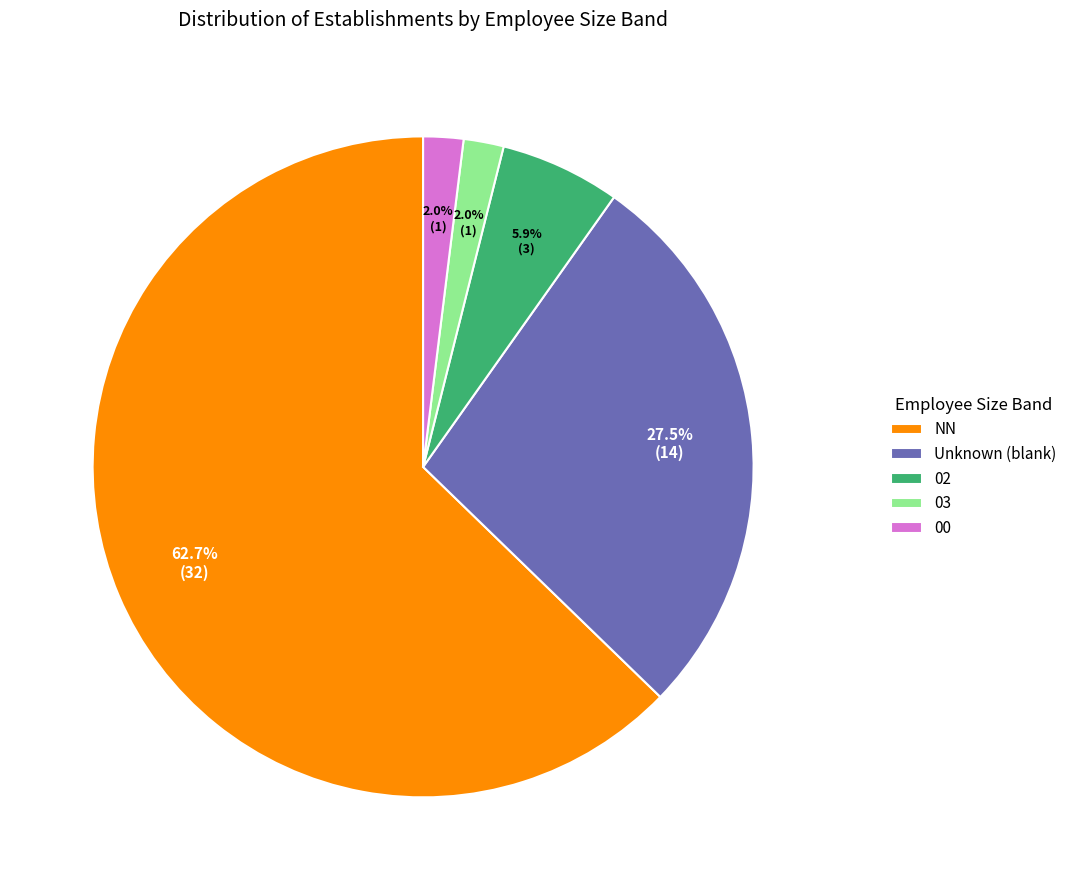

Is it true that 02 is 18% of the pie?

False